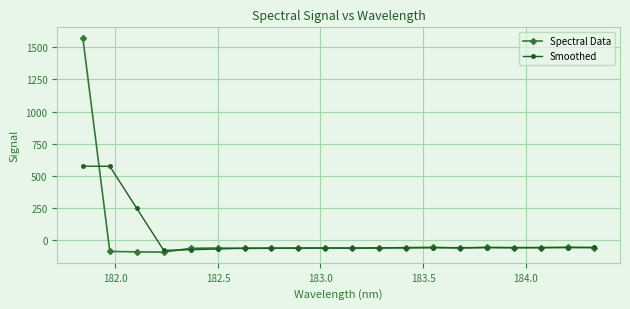

What is the value of the Spectral Data point at the 3rd from the left?

-89.8